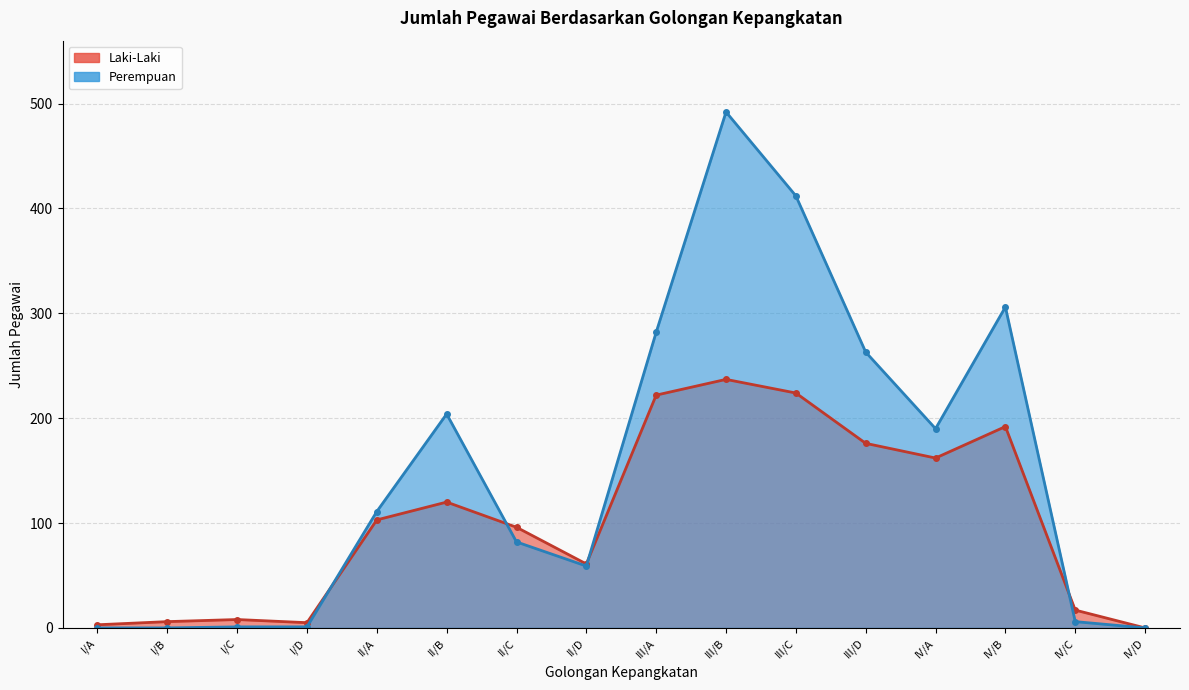

What are all the series names shown in the legend?

Laki-Laki, Perempuan